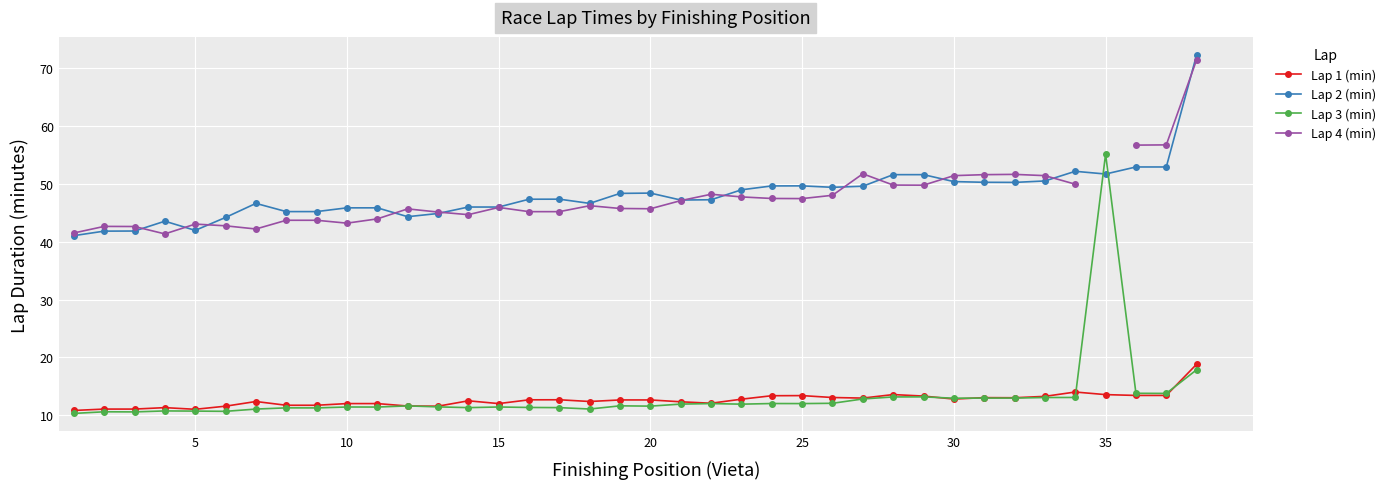

How many lines are shown in the chart?

4